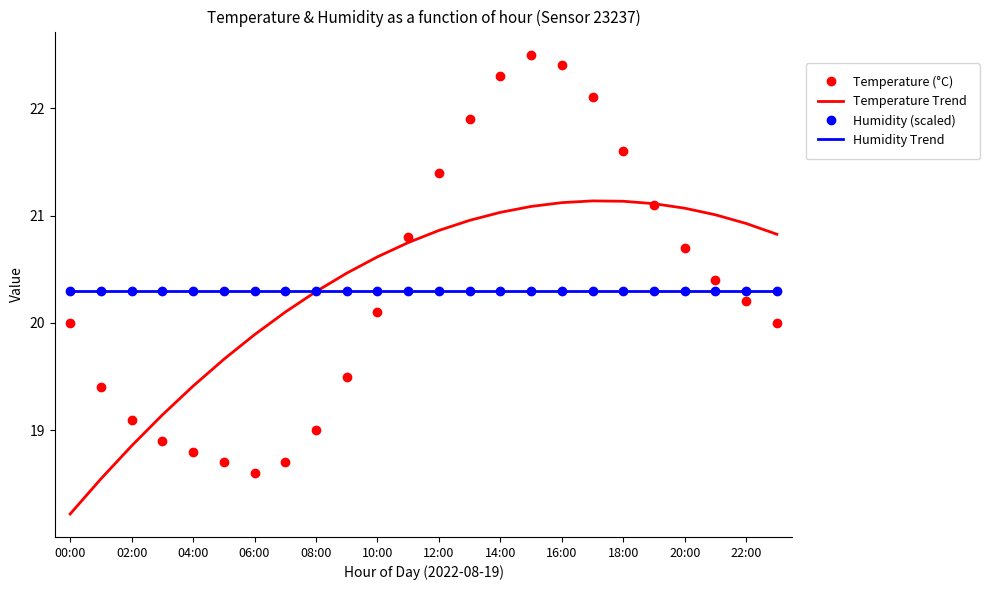

What is the minimum value for Temperature Trend?

18.2